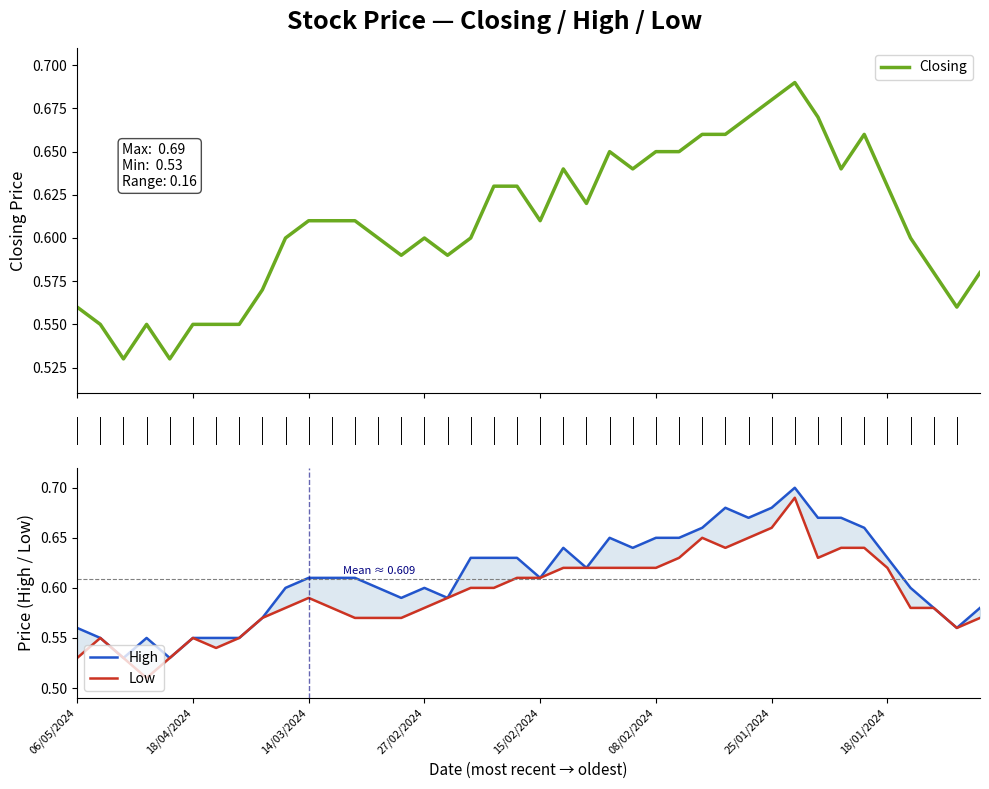

Which series has the widest spread of values?

Low